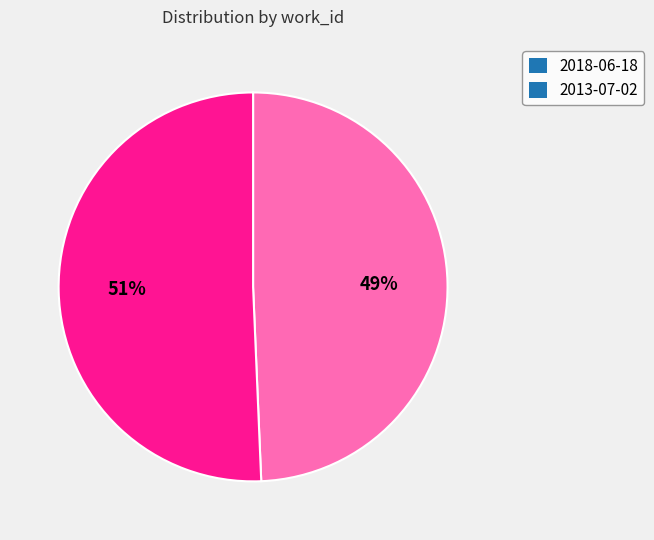

Is the sum of 2013-07-02 and 2018-06-18 greater than half?

Yes